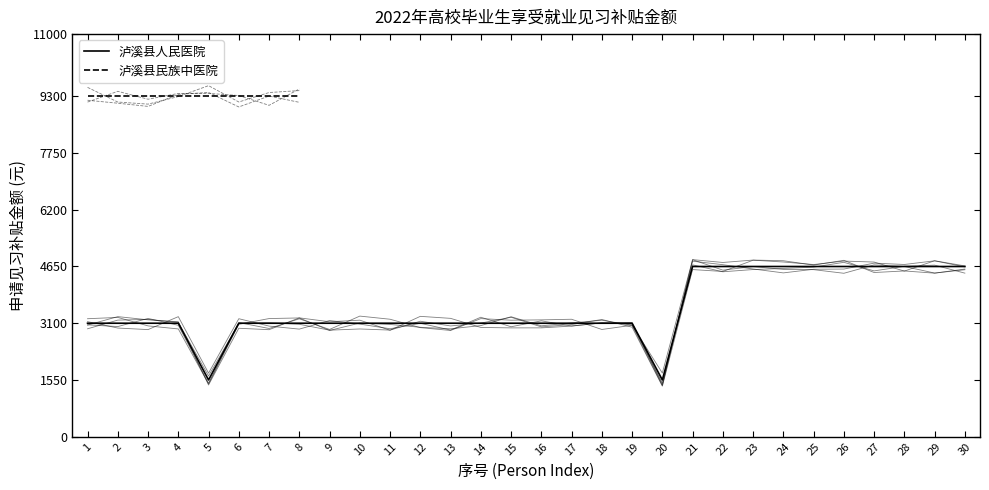

What is the approximate value at 15?

3100